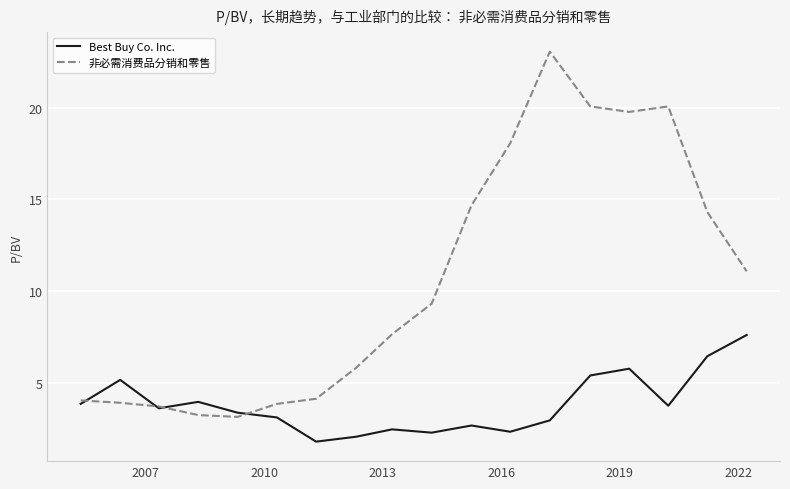

What is the minimum value shown in the chart?

1.8